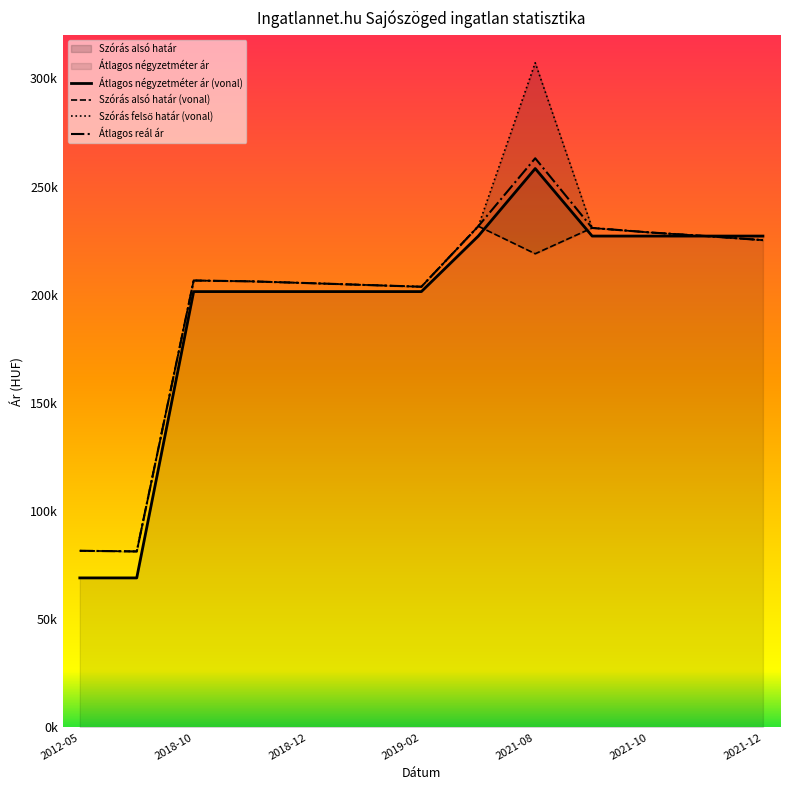

At which label does Átlagos négyzetméter ár first exceed 201470?

2021-07